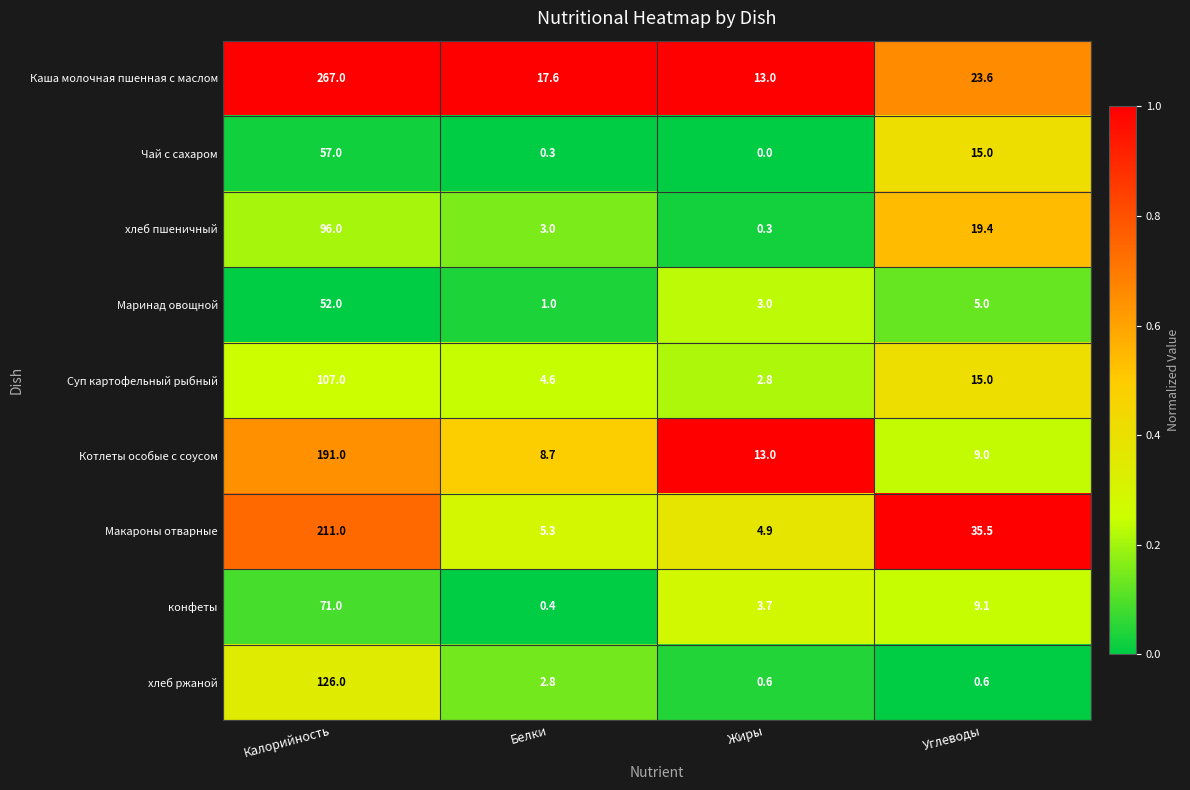

Which series has the largest total across all categories?

Каша молочная пшенная с маслом